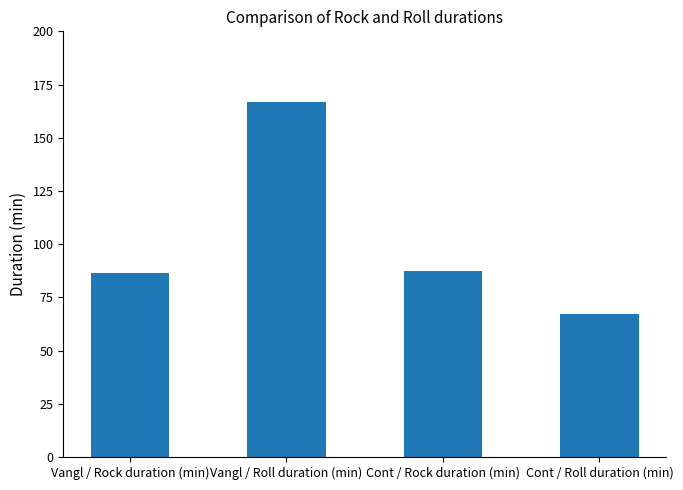

Read the value at Vangl / Rock duration (min).

86.3